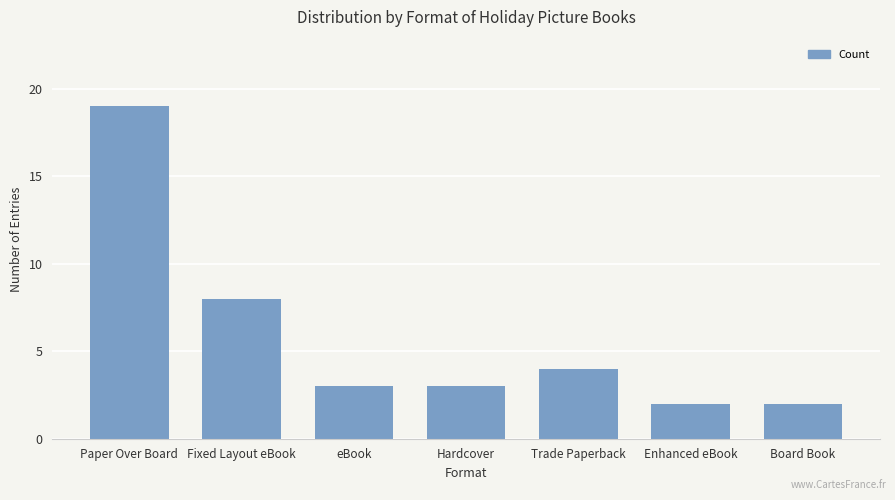

What is the sum of the values at Board Book and Enhanced eBook?

4